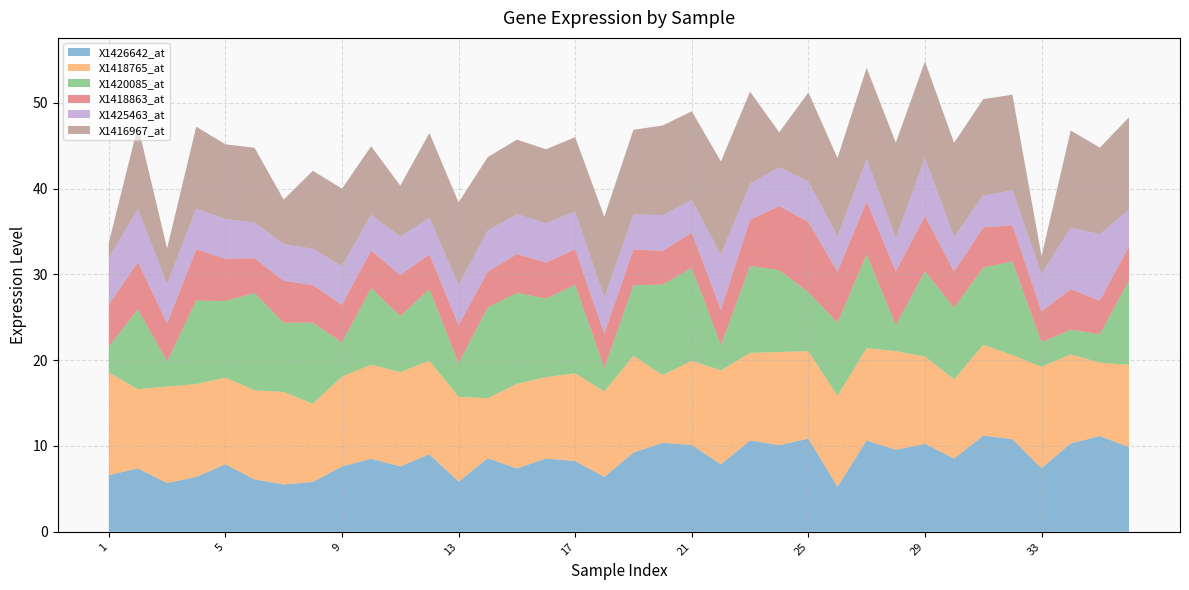

Reading left to right, list all the values displayed in this chart.

X1426642_at: 1=6.6	2=7.4	3=5.7	4=6.4	5=7.9	6=6.1	7=5.5	8=5.8	9=7.6	10=8.5	11=7.6	12=9.0	13=5.9	14=8.6	15=7.4	16=8.5	17=8.2	18=6.4	19=9.2	20=10.4	21=10.1	22=7.9	23=10.6	24=10.1	25=10.9	26=5.2	27=10.6	28=9.5	29=10.2	30=8.5	31=11.2	32=10.8	33=7.4	34=10.3	35=11.2	36=9.9
X1418765_at: 1=12.0	2=9.2	3=11.2	4=10.8	5=10.1	6=10.4	7=10.8	8=9.1	9=10.5	10=11.0	11=11.0	12=10.9	13=9.9	14=7.0	15=9.9	16=9.5	17=10.2	18=10.0	19=11.3	20=7.9	21=9.8	22=11.0	23=10.2	24=10.9	25=10.2	26=10.6	27=10.8	28=11.5	29=10.2	30=9.2	31=10.6	32=9.8	33=11.8	34=10.4	35=8.6	36=9.6
X1420085_at: 1=3.0	2=9.3	3=2.9	4=9.7	5=8.9	6=11.3	7=8.1	8=9.4	9=4.0	10=8.9	11=6.5	12=8.3	13=3.9	14=10.6	15=10.6	16=9.2	17=10.3	18=2.7	19=8.2	20=10.5	21=10.8	22=2.9	23=10.1	24=9.5	25=6.9	26=8.5	27=10.9	28=3.0	29=9.9	30=8.3	31=9.0	32=10.9	33=2.9	34=2.9	35=3.3	36=9.8
X1418863_at: 1=4.8	2=5.5	3=4.4	4=6.0	5=4.9	6=4.1	7=4.9	8=4.4	9=4.4	10=4.4	11=4.8	12=4.1	13=4.5	14=4.1	15=4.5	16=4.2	17=4.2	18=4.0	19=4.2	20=3.9	21=4.1	22=4.1	23=5.4	24=7.5	25=8.2	26=5.9	27=6.2	28=6.3	29=6.4	30=4.2	31=4.7	32=4.2	33=3.6	34=4.7	35=3.9	36=4.0
X1425463_at: 1=5.5	2=6.2	3=4.6	4=4.8	5=4.6	6=4.2	7=4.2	8=4.2	9=4.5	10=4.2	11=4.5	12=4.3	13=4.7	14=4.8	15=4.6	16=4.6	17=4.4	18=4.2	19=4.1	20=4.2	21=3.8	22=6.4	23=4.2	24=4.5	25=4.7	26=4.1	27=4.9	28=3.9	29=6.8	30=4.0	31=3.7	32=4.1	33=4.4	34=7.1	35=7.8	36=4.2
X1416967_at: 1=1.7	2=9.7	3=4.2	4=9.5	5=8.7	6=8.7	7=5.2	8=9.1	9=9.0	10=8.0	11=5.9	12=9.9	13=9.6	14=8.6	15=8.7	16=8.6	17=8.7	18=9.4	19=9.9	20=10.4	21=10.3	22=10.9	23=10.7	24=4.1	25=10.4	26=9.1	27=10.6	28=11.1	29=11.2	30=11.0	31=11.2	32=11.1	33=2.1	34=11.3	35=10.1	36=10.8